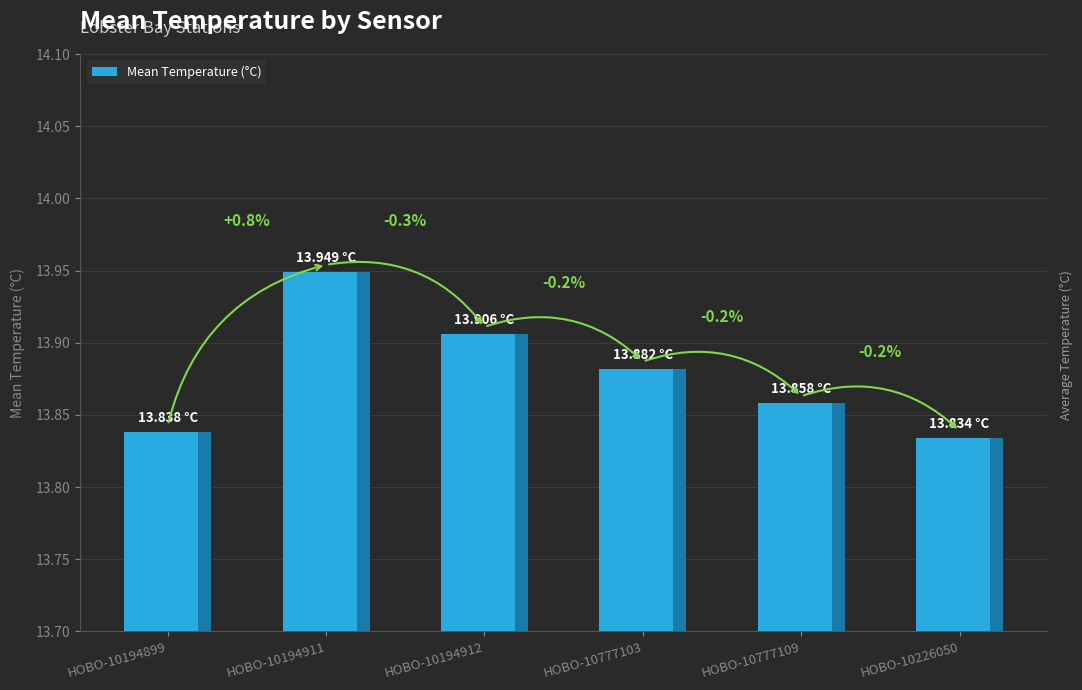

How many values are between 13 and 14?

6